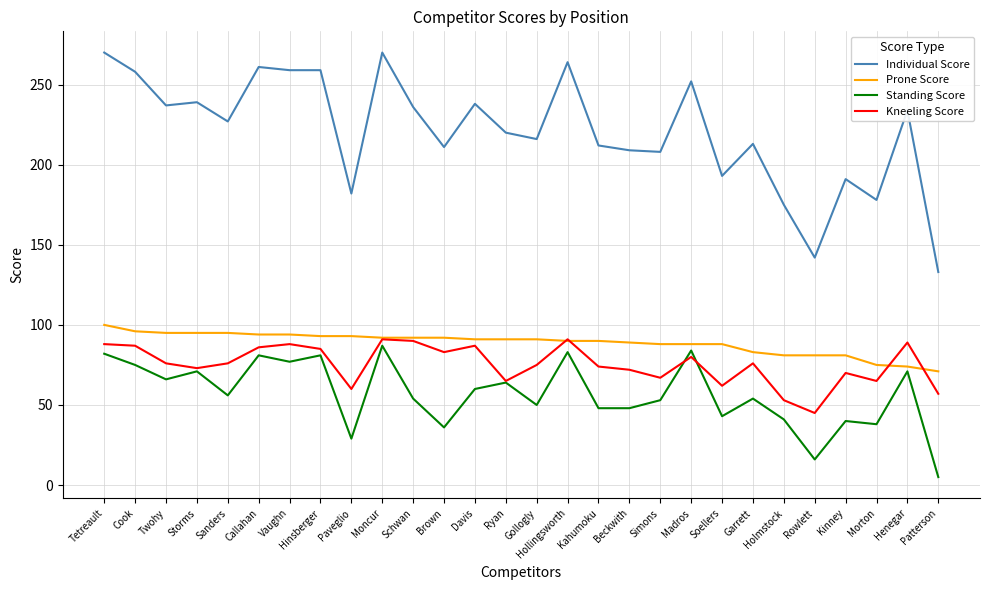

Is the value of Individual Score at Schwan greater than the value of Prone Score at Holmstock?

Yes